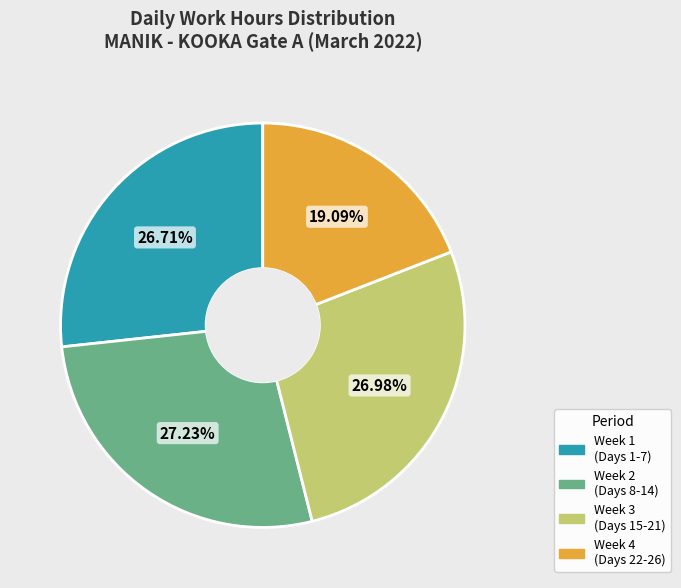

Which category has the smallest portion of the pie?

Week 4 (Days 22-26)